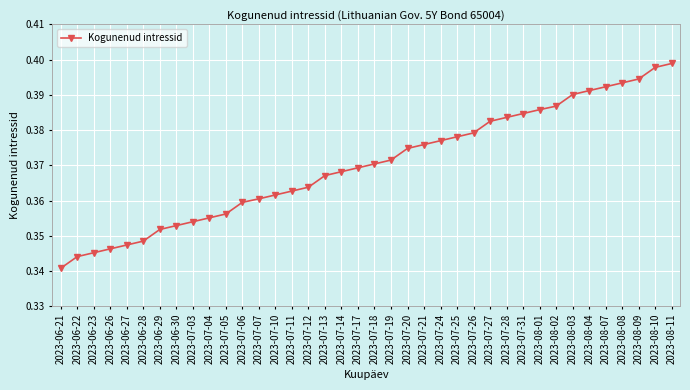

The chart shows a value of 0.6 at 2023-07-03. True or false?

False